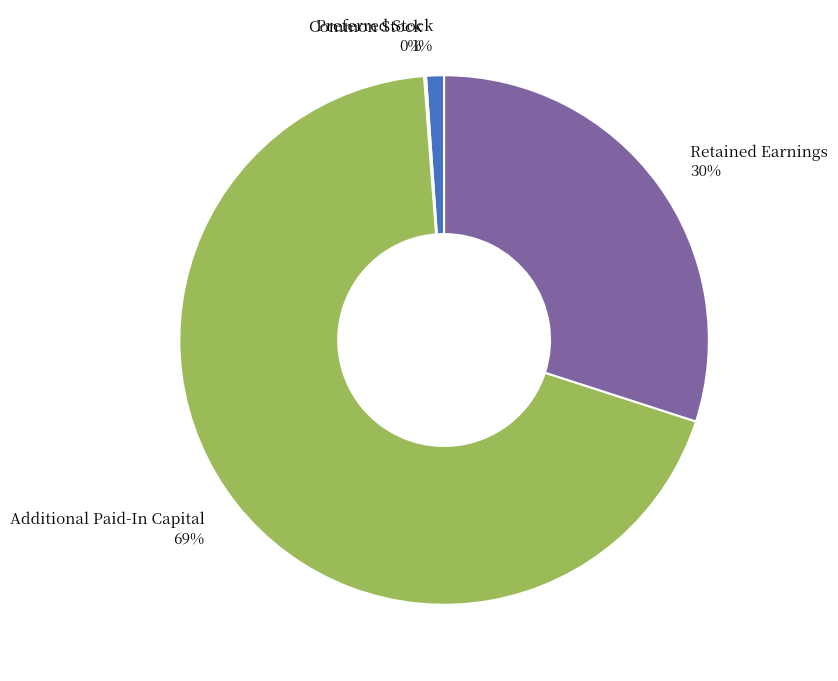

Is it true that Additional Paid-In Capital is 59% of the pie?

False